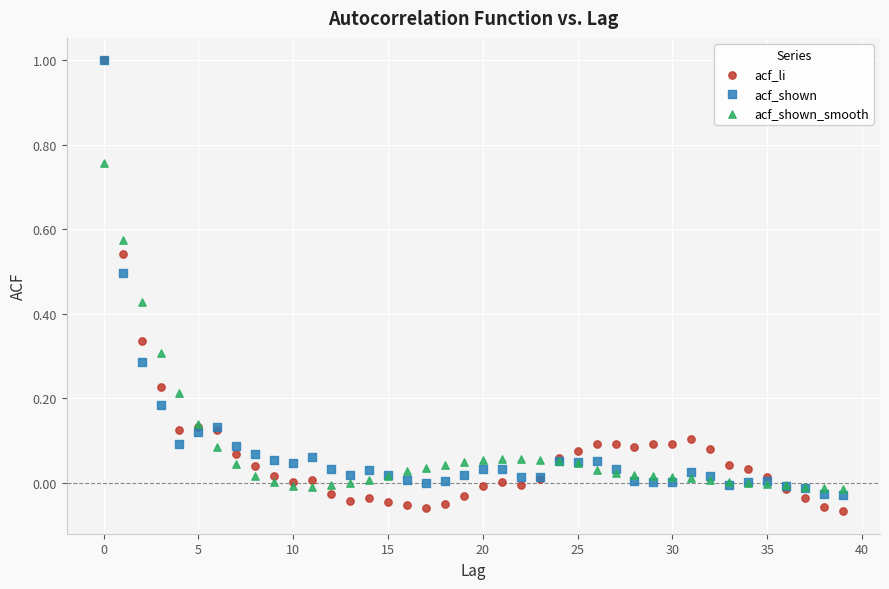

Which series reaches the minimum Y coordinate?

acf_li